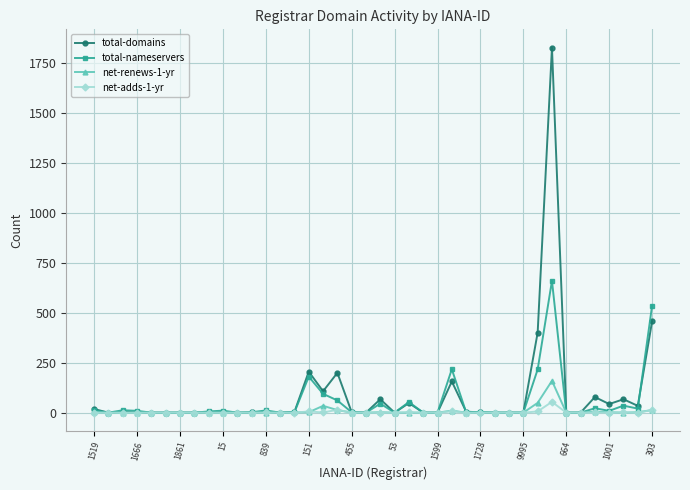

Which series has the widest spread of values?

total-domains